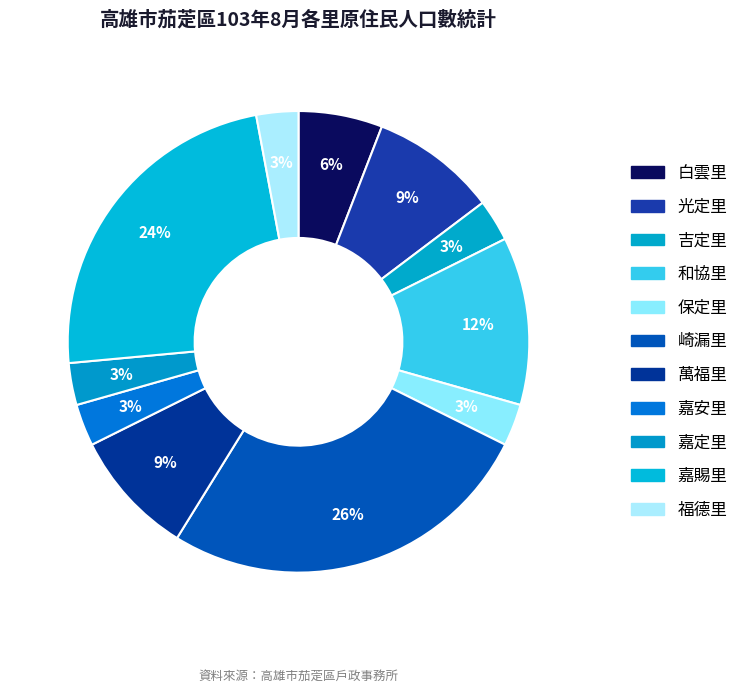

How many slices are in this pie chart?

11